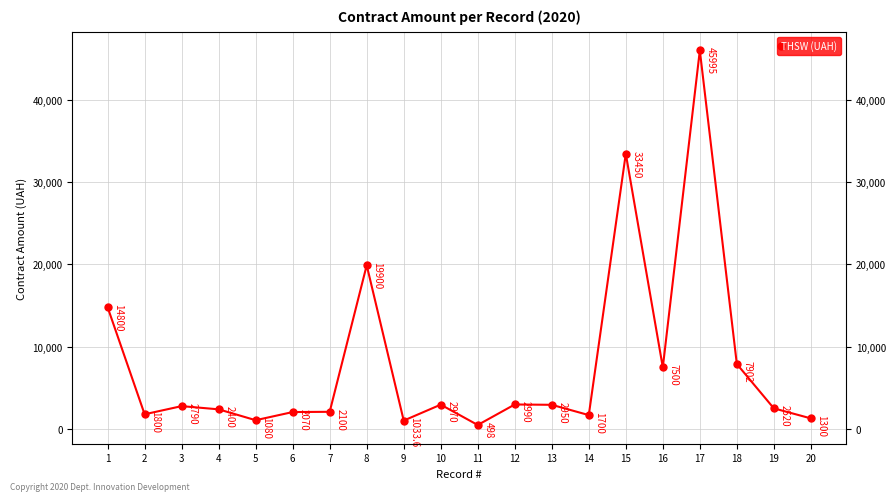

How many interior local peaks (higher than both neighbors) does the data have?

6